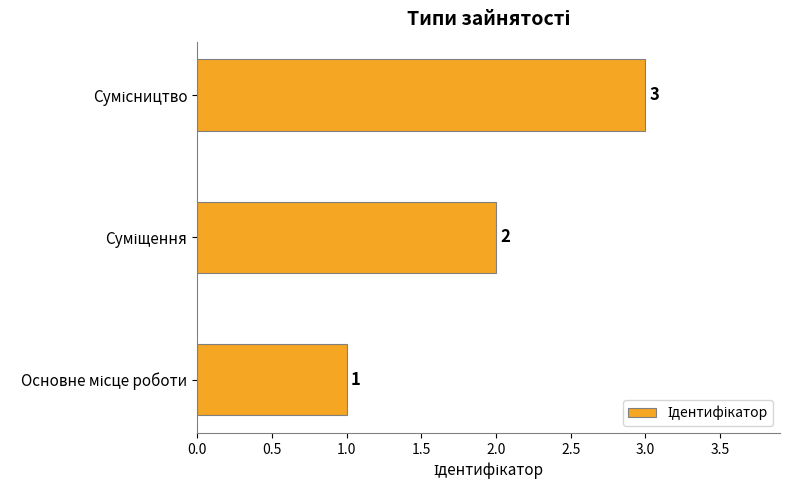

Count the values in the range 1 to 3.

3